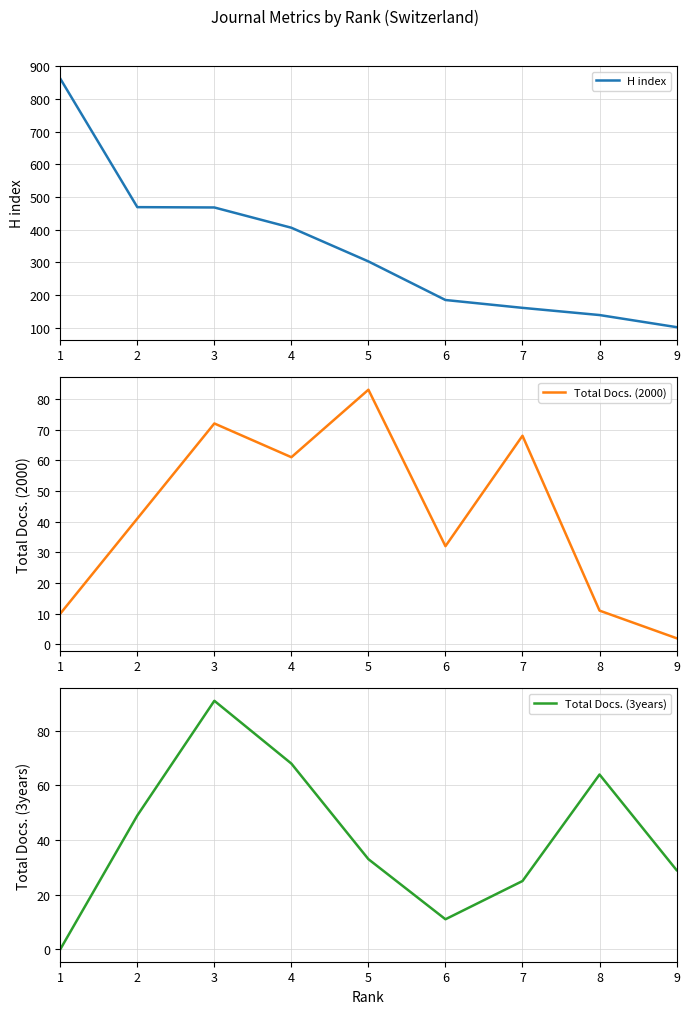

What is the difference between the H index values at 7 and 3?

307